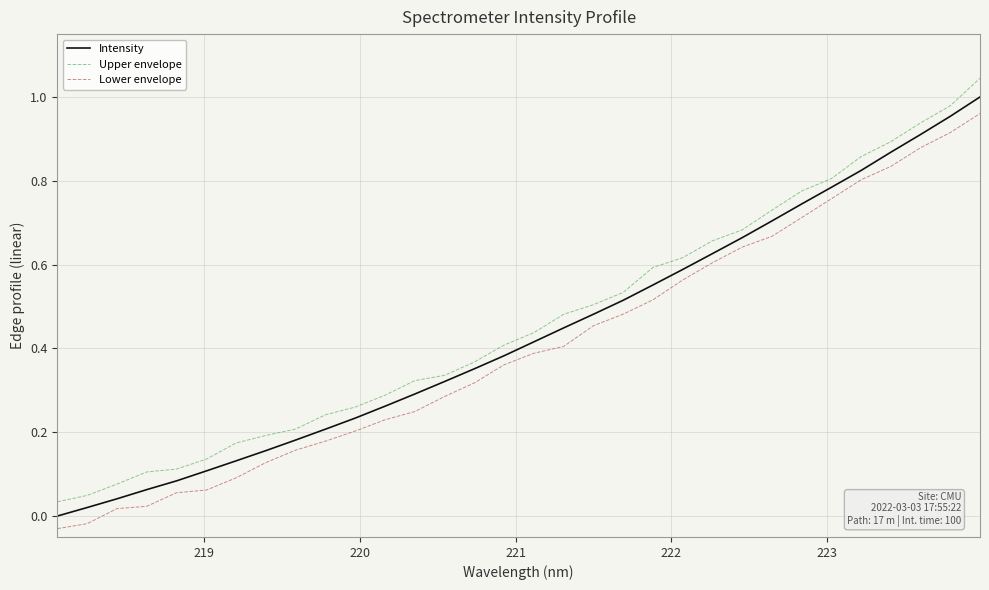

Which series has the widest spread of values?

Upper envelope